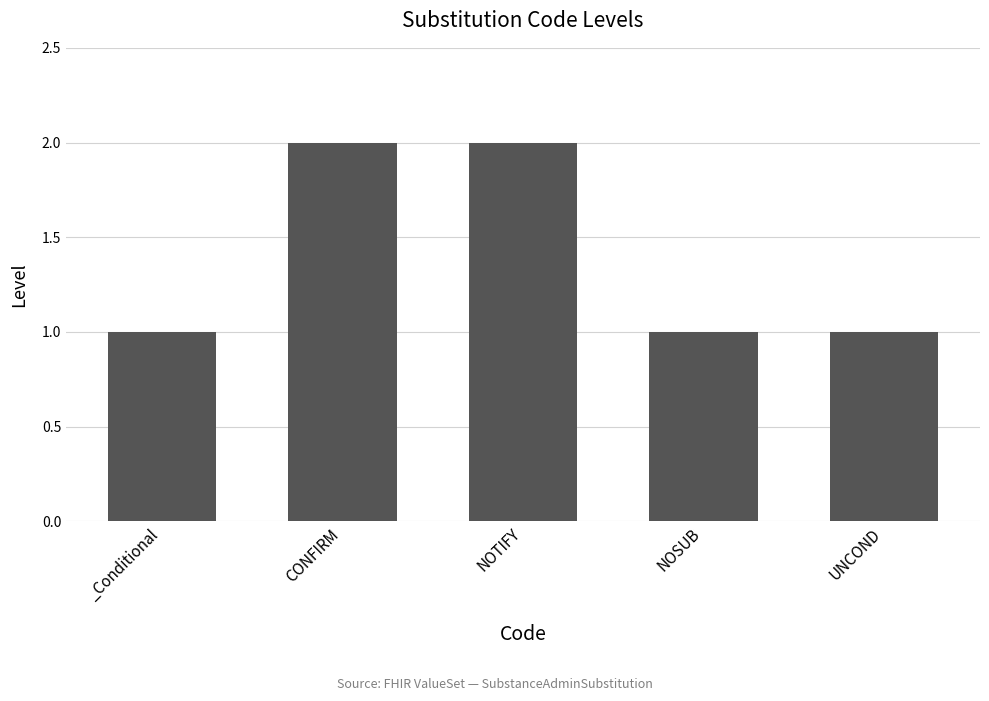

The value at NOSUB is 1. True or false?

True